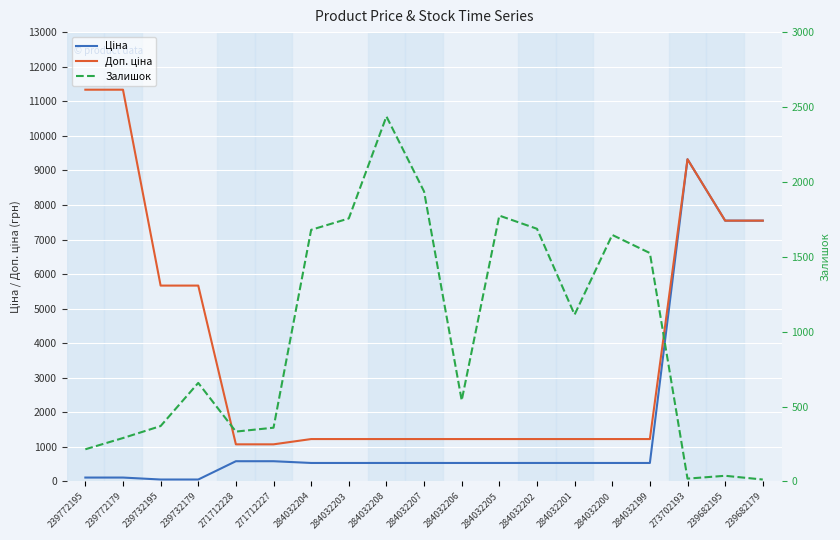

At which label is Доп. ціна closest to 6204?

239732195